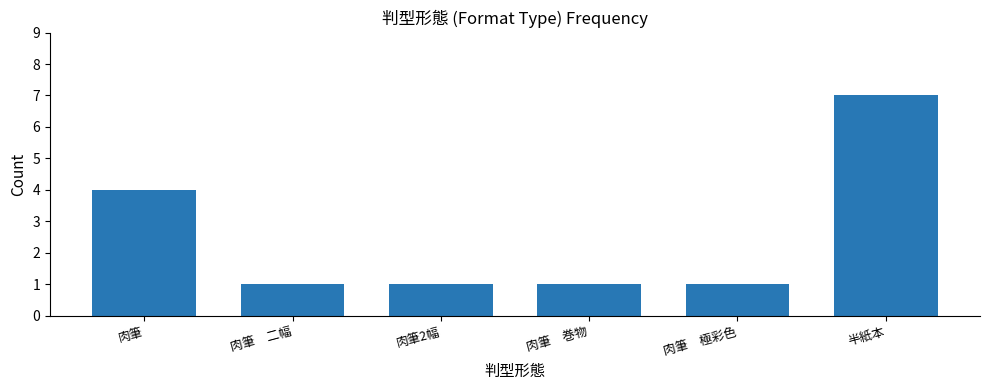

True or false: the data shows 1 at 肉筆　二幅.

True